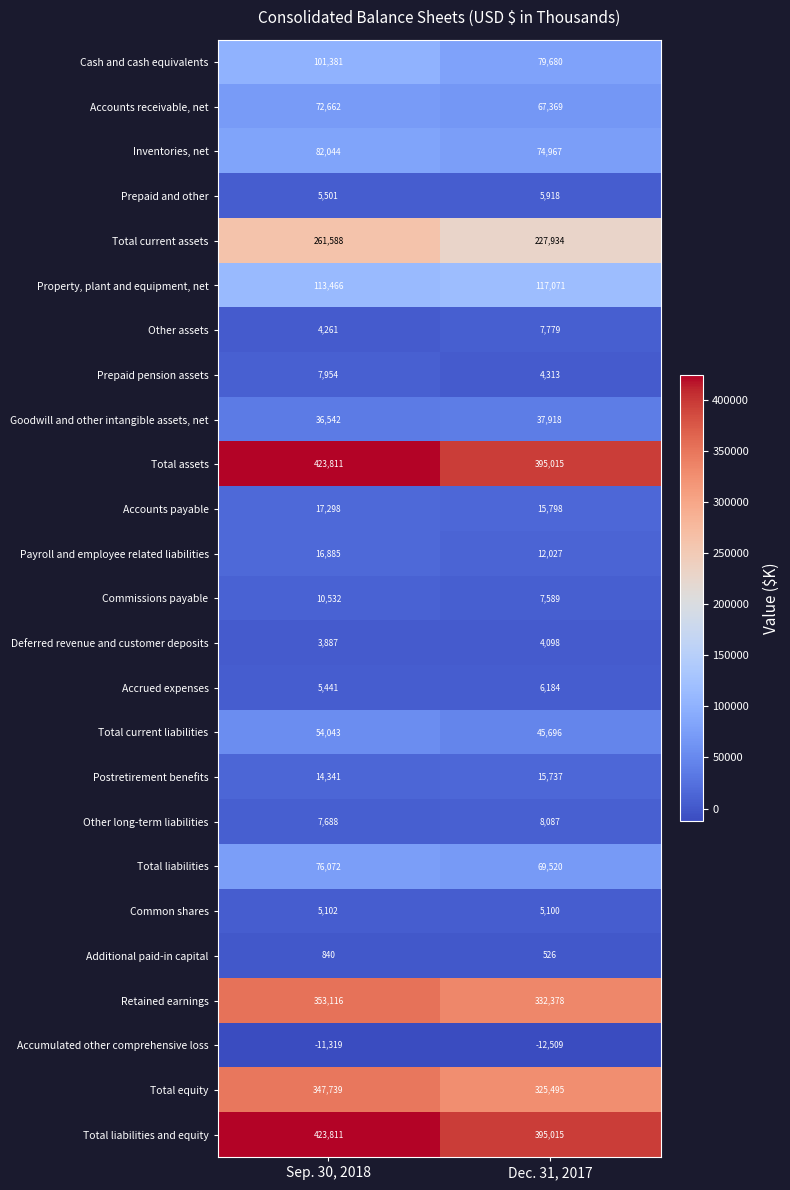

How many categories are shown in the chart?

2